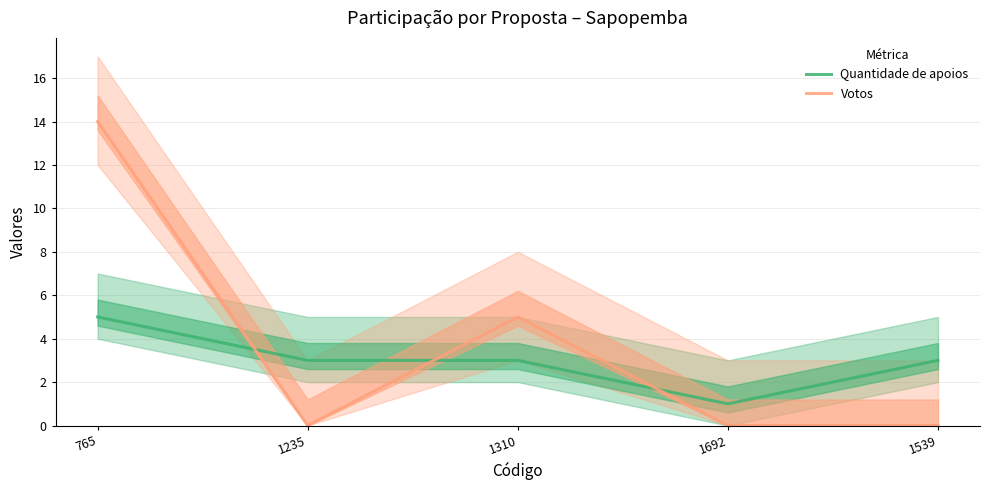

How many lines are shown in the chart?

2